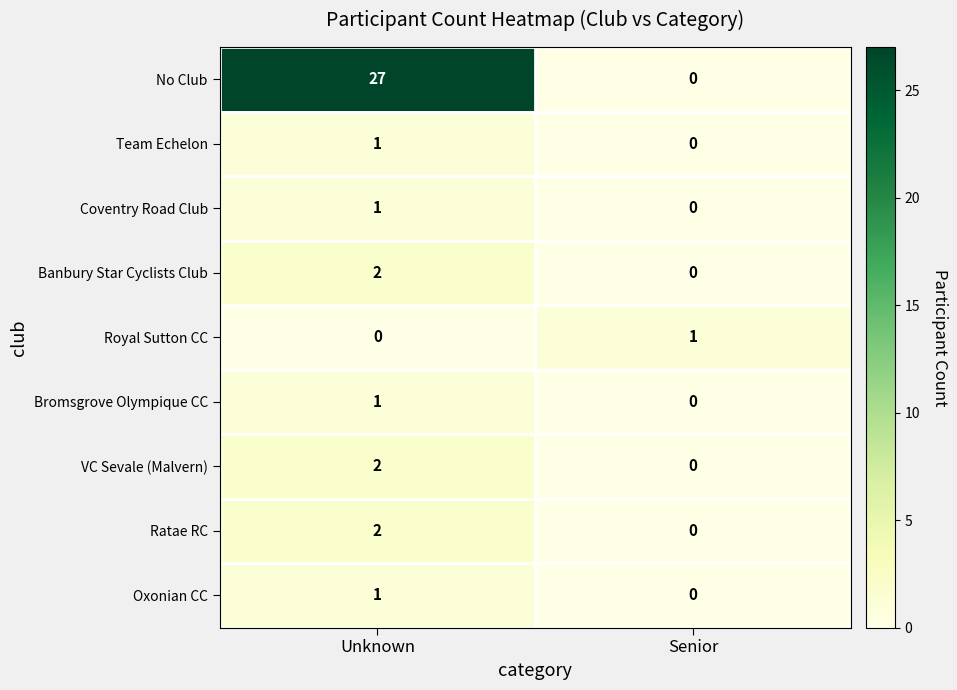

Which series has the widest spread of values?

No Club